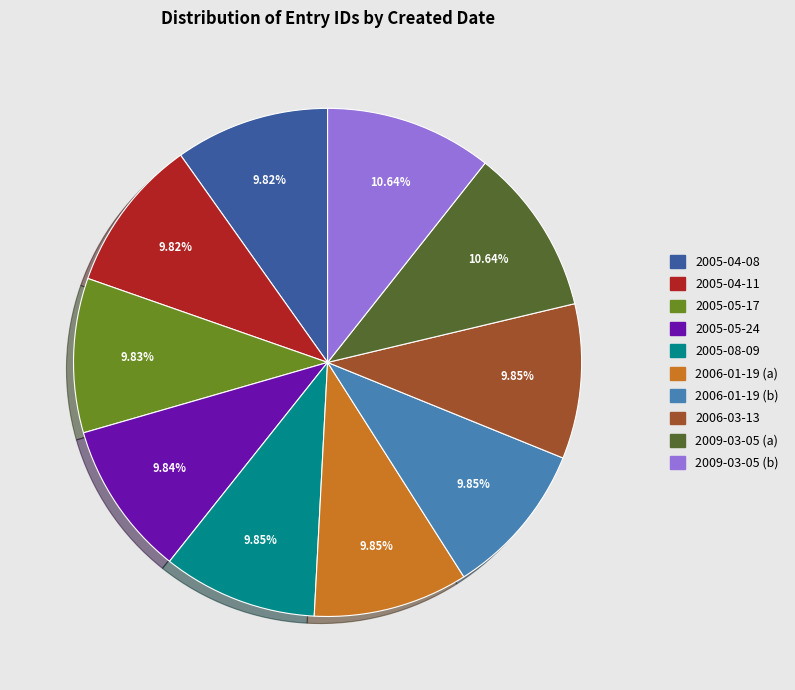

How many segments does this pie chart have?

10